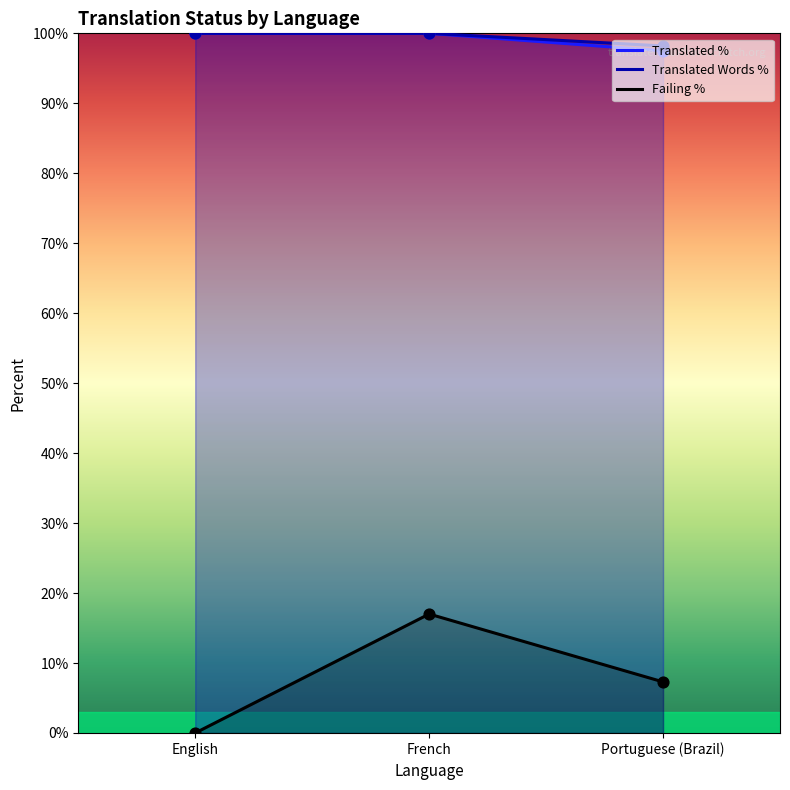

At how many categories does at least one series exceed 47?

3